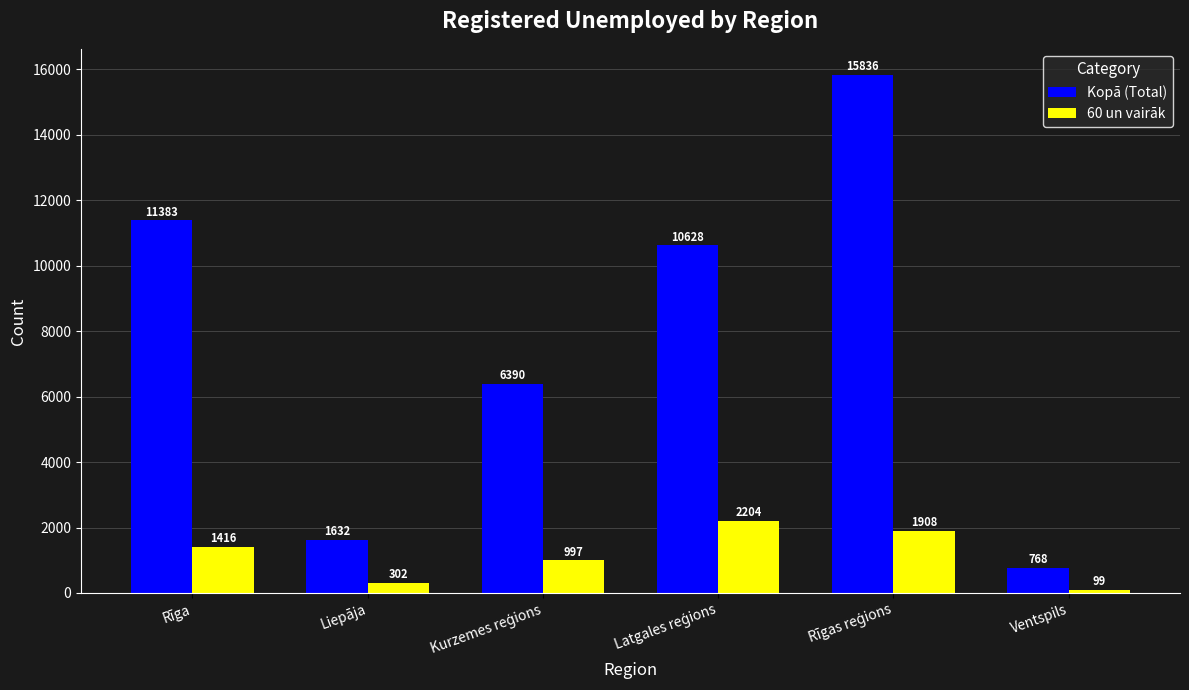

Is it true that Kopā (Total) equals 11383 at Rīga?

True